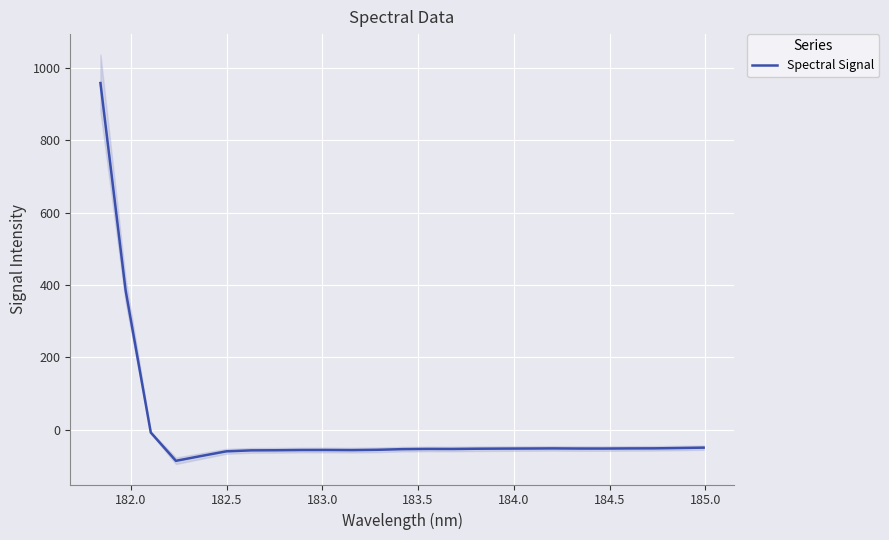

What is the maximum value for Spectral Signal?

958.9